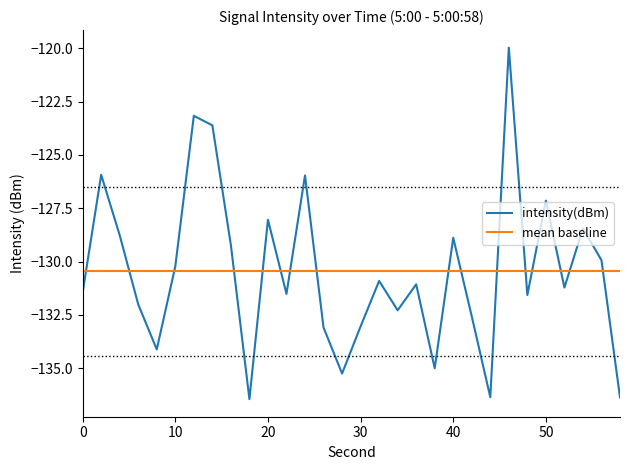

True or false: mean baseline and intensity(dBm) cross at least once.

True